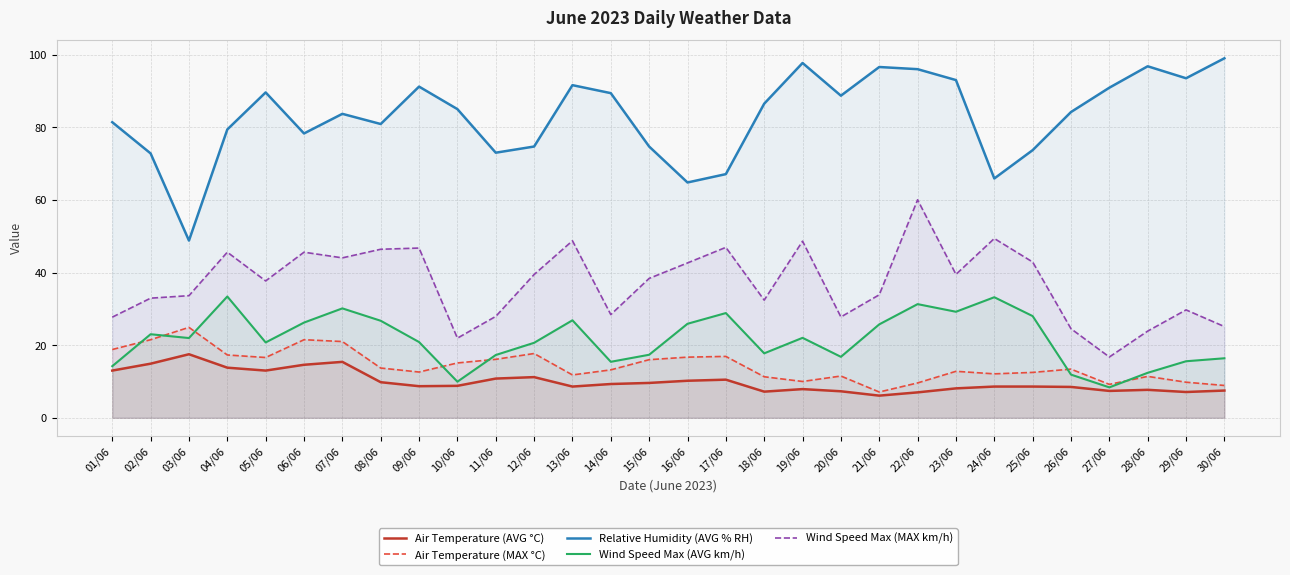

Which category has the lowest value across all series?

21/06